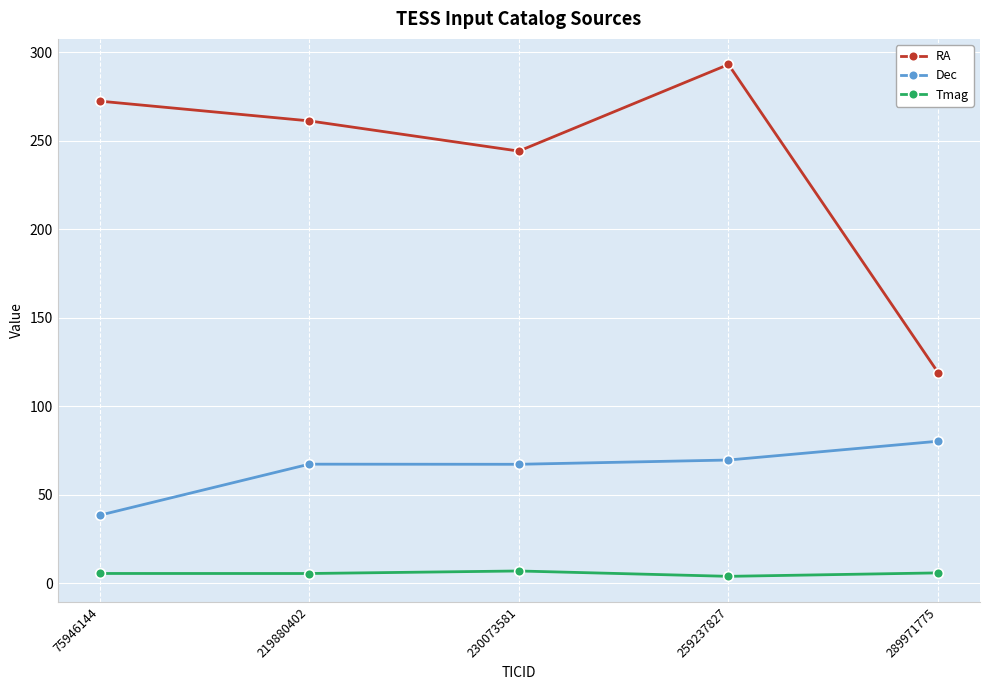

What is the value of the RA point at the 4th from the left?

293.1